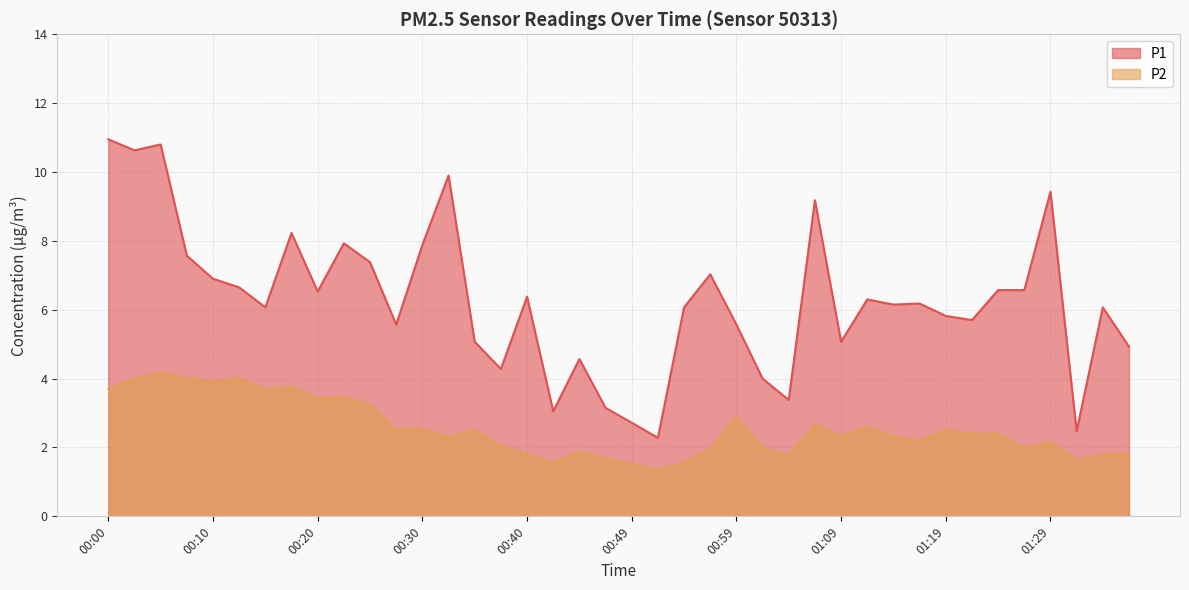

True or false: P1 has more than 1 interior local peaks.

True